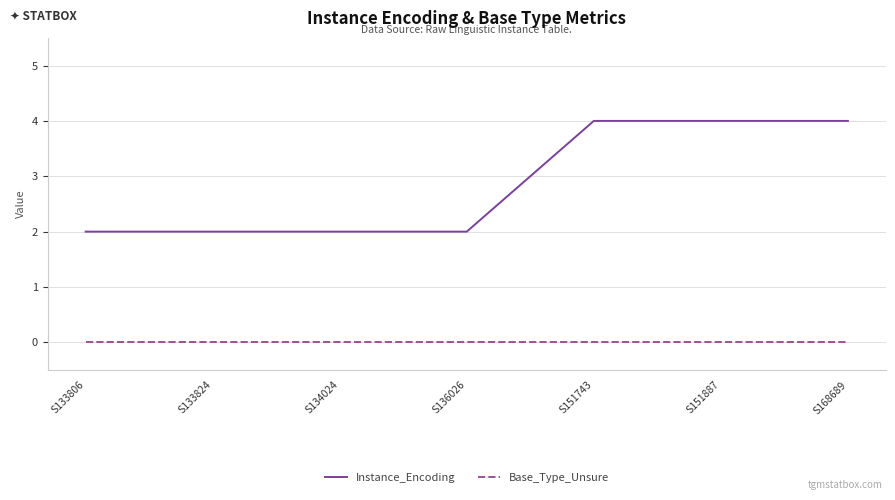

Which series changed the most between S136026 and S168689?

Instance_Encoding